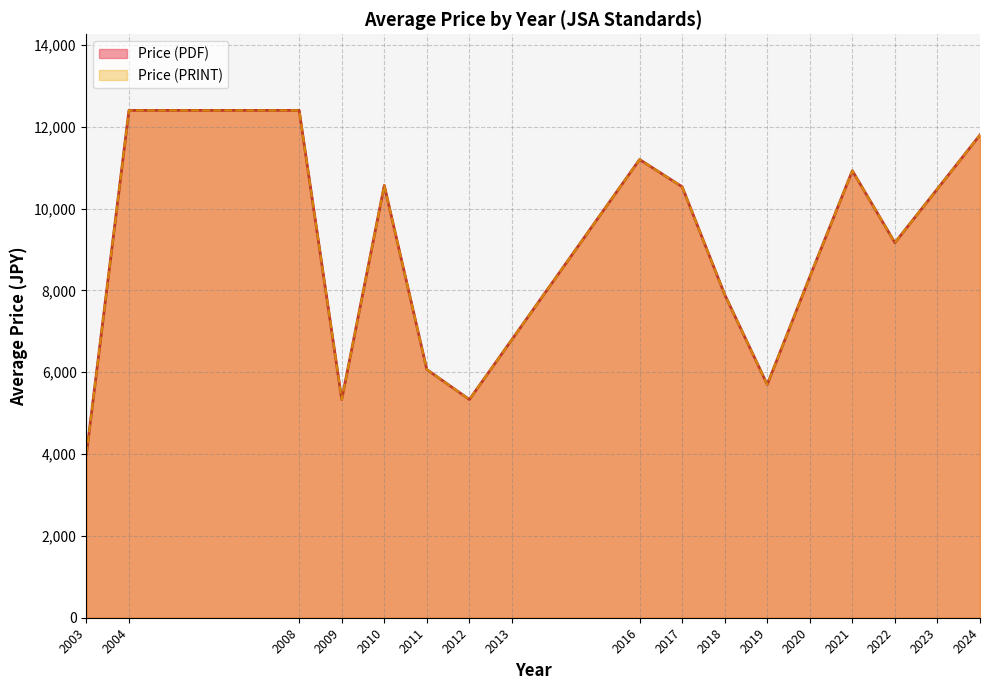

True or false: Price (PDF) and Price (PRINT) cross at least once.

False